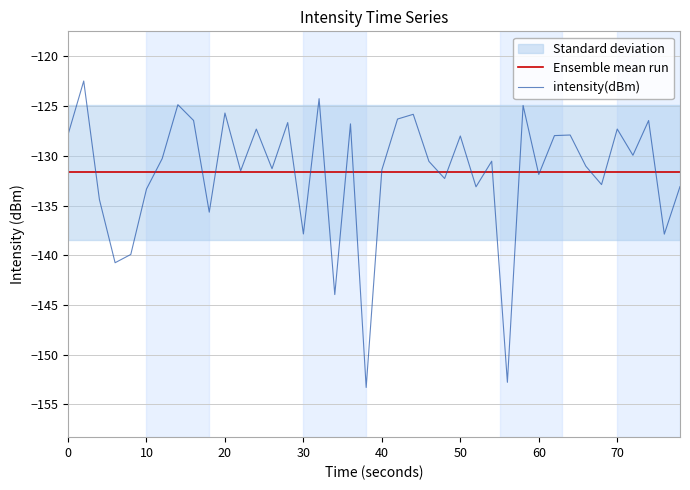

Which series has the widest spread of values?

intensity(dBm)